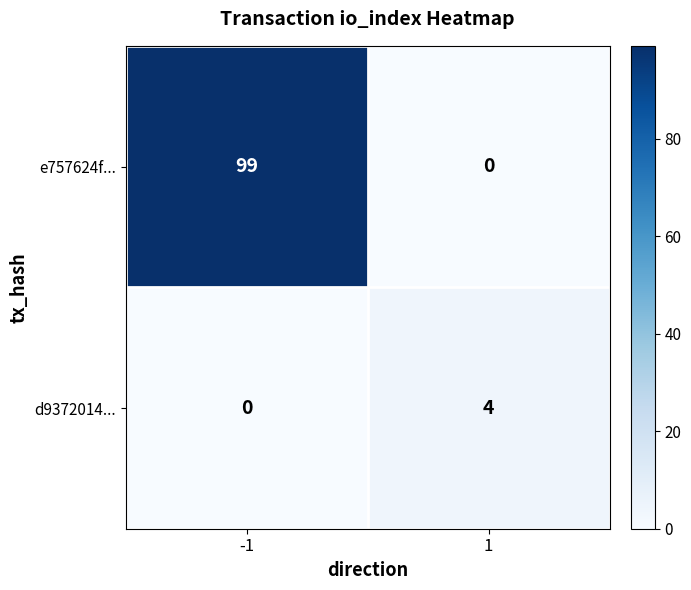

What is the approximate value of e757624f... at -1, to the nearest 5?

100